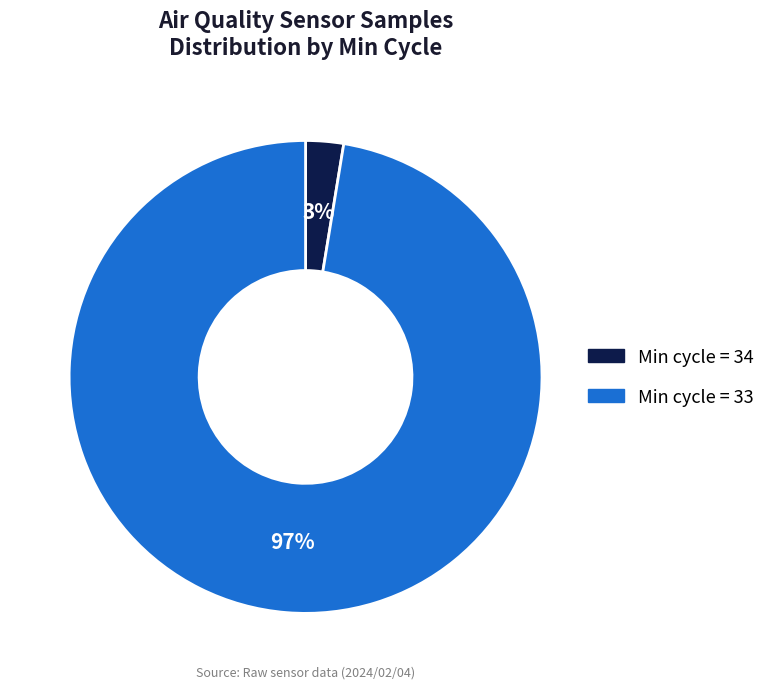

How many segments does this pie chart have?

2